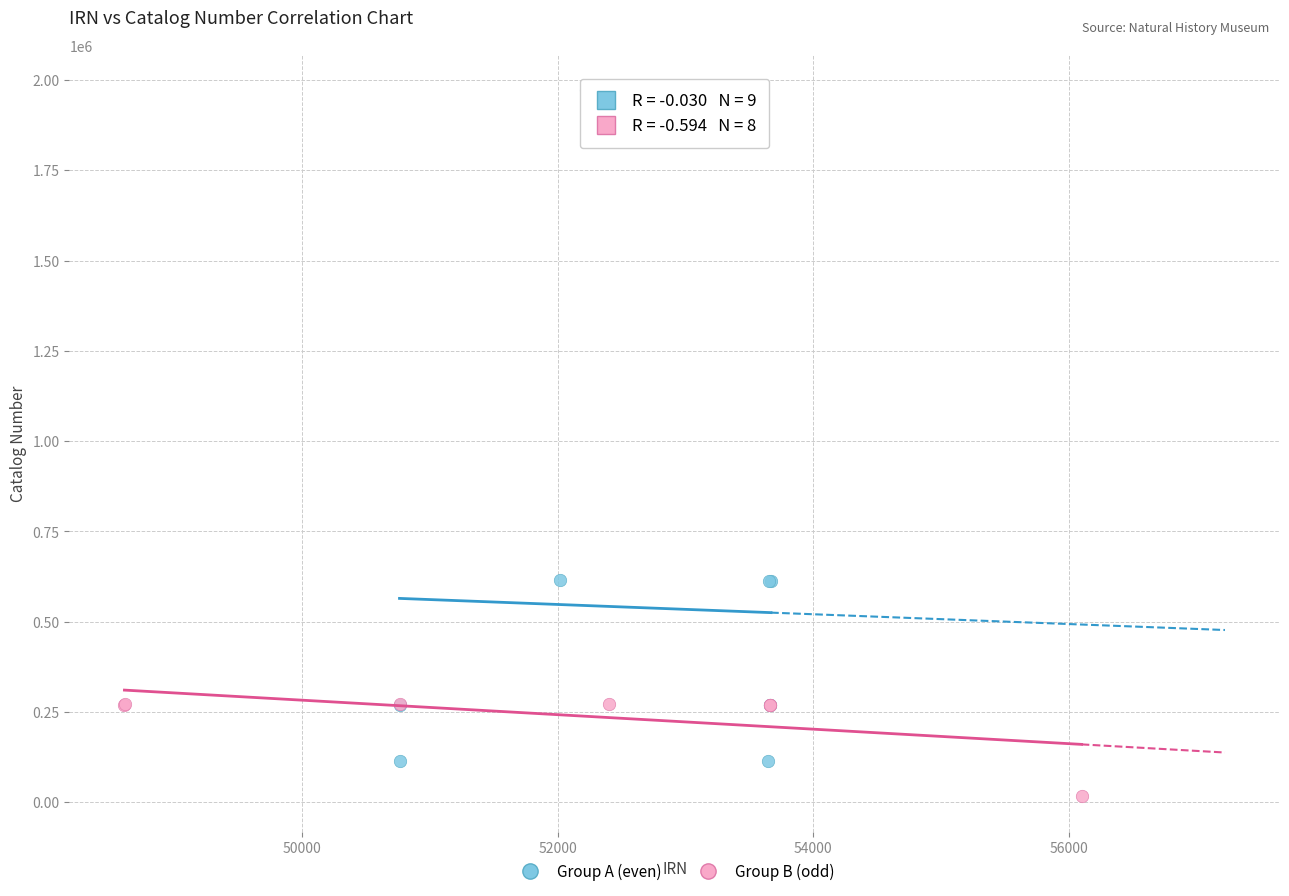

Which series contains the lowest Y value?

Group B (odd)